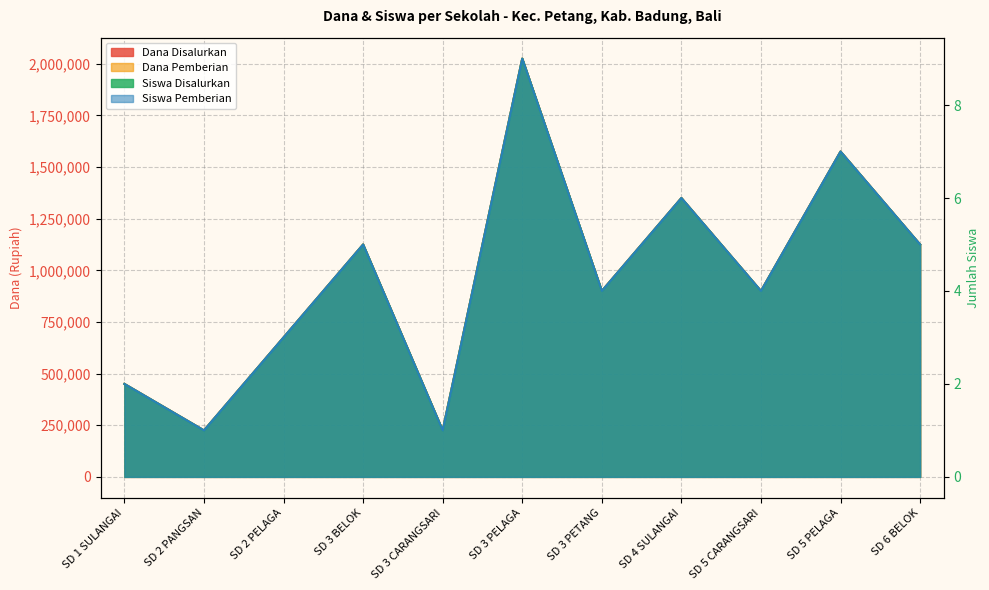

Reading left to right, list all the values displayed in this chart.

Dana Disalurkan: 450000	225000	675000	1125000	225000	2025000	900000	1350000	900000	1575000	1125000
Dana Pemberian: 450000	225000	675000	1125000	225000	2025000	900000	1350000	900000	1575000	1125000
Siswa Disalurkan: 2	1	3	5	1	9	4	6	4	7	5
Siswa Pemberian: 2	1	3	5	1	9	4	6	4	7	5